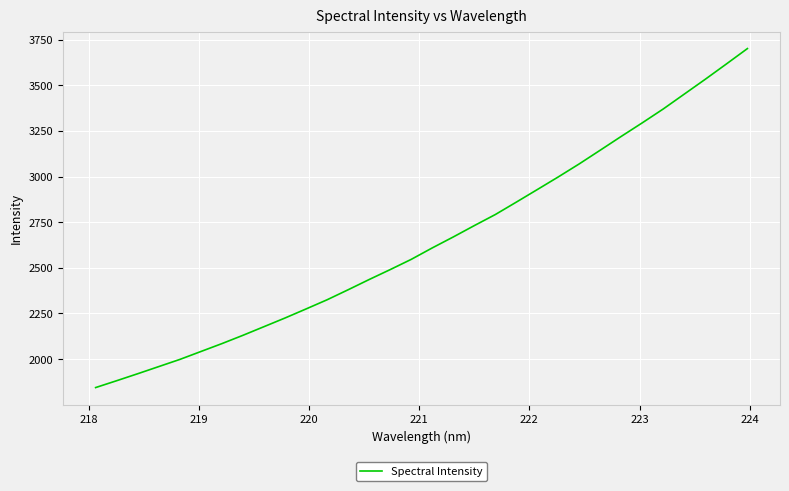

What is the smallest value displayed?

1843.6